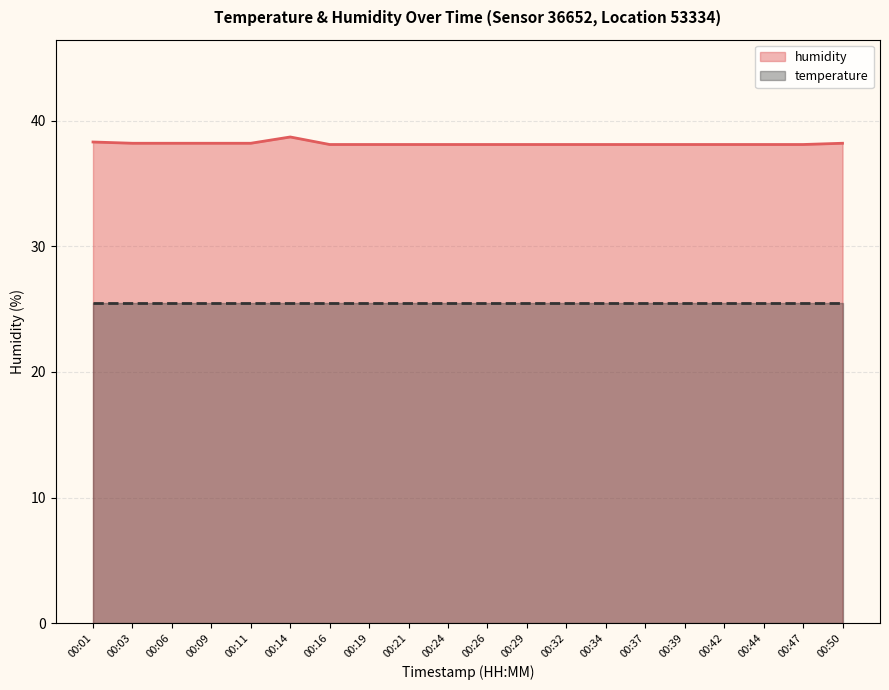

Reading right to left, what are all the values shown in this chart?

00:50=38.2	00:47=38.1	00:44=38.1	00:42=38.1	00:39=38.1	00:37=38.1	00:34=38.1	00:32=38.1	00:29=38.1	00:26=38.1	00:24=38.1	00:21=38.1	00:19=38.1	00:16=38.1	00:14=38.7	00:11=38.2	00:09=38.2	00:06=38.2	00:03=38.2	00:01=38.3